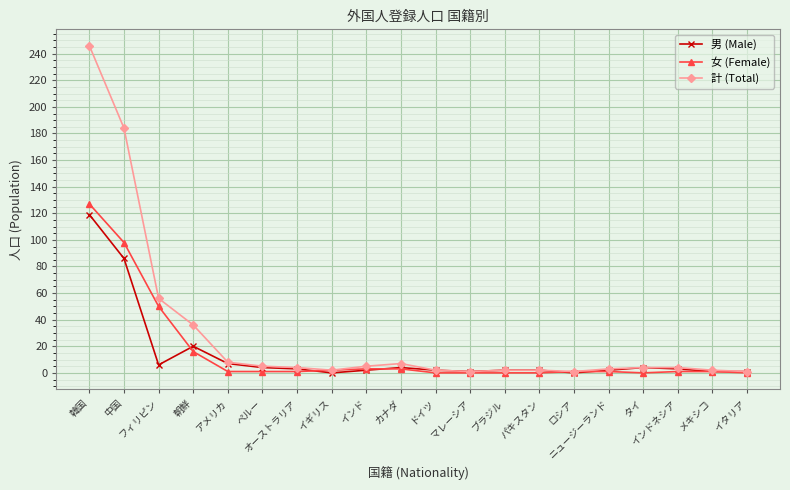

What is the maximum value shown in the chart?

246